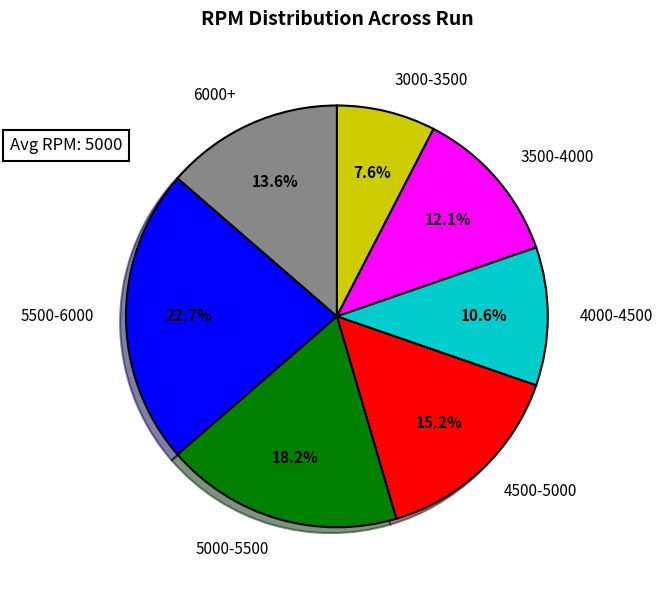

Does 5000-5500 account for over 50% of the chart?

No